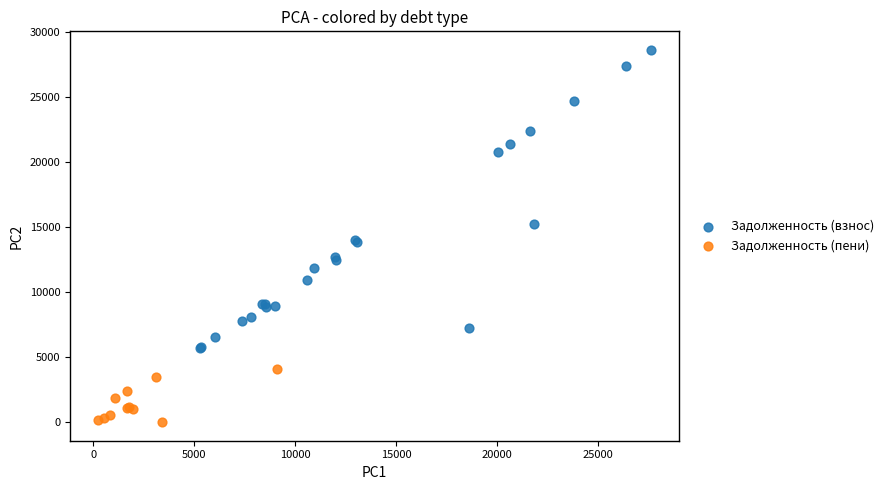

Which series reaches the minimum Y coordinate?

Задолженность (пени)